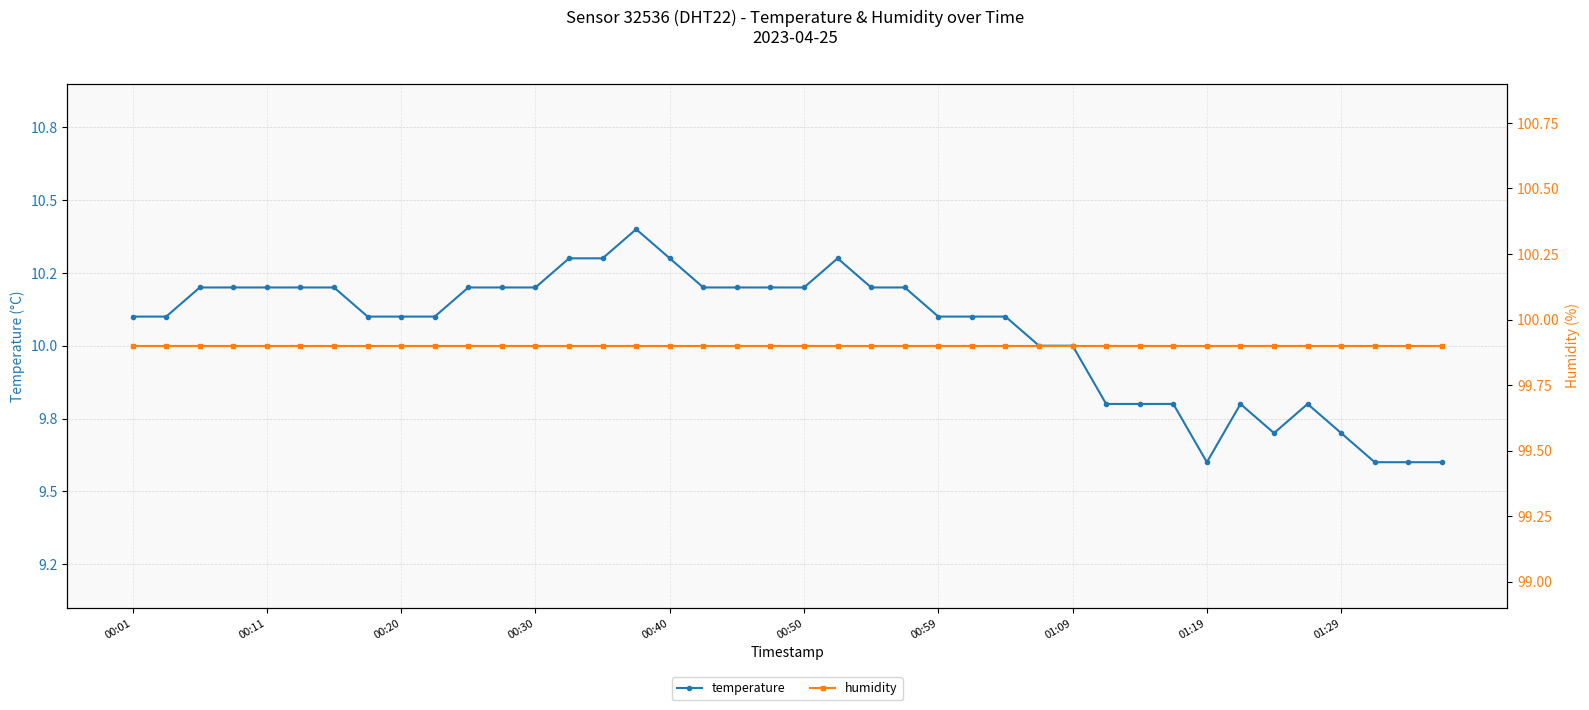

How many lines are shown in the chart?

2